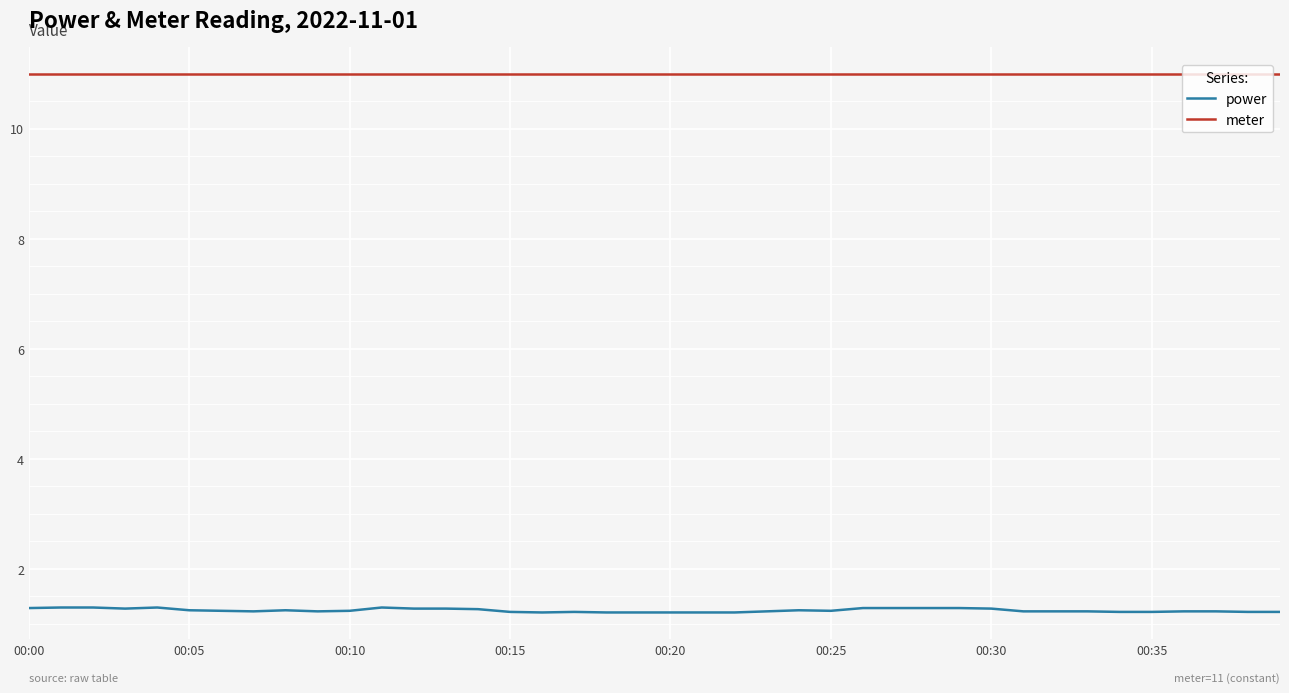

Which series has the widest spread of values?

power